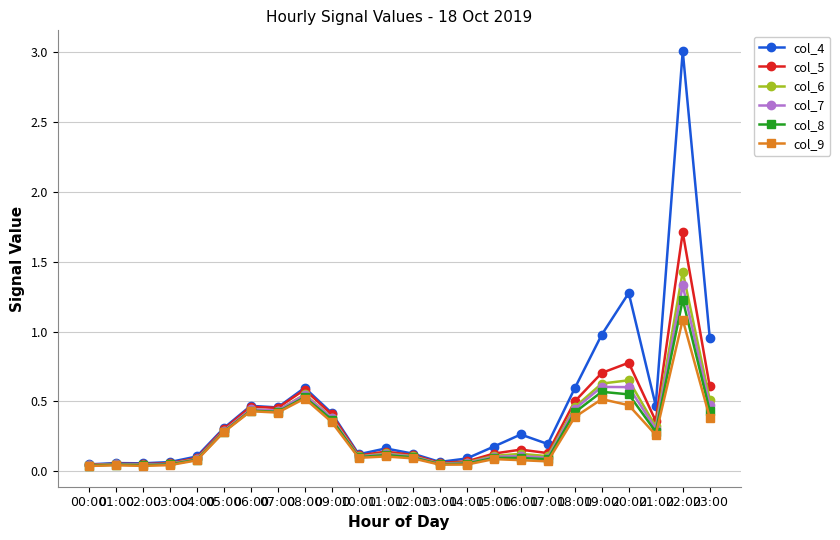

What is the maximum value shown in the chart?

3.0